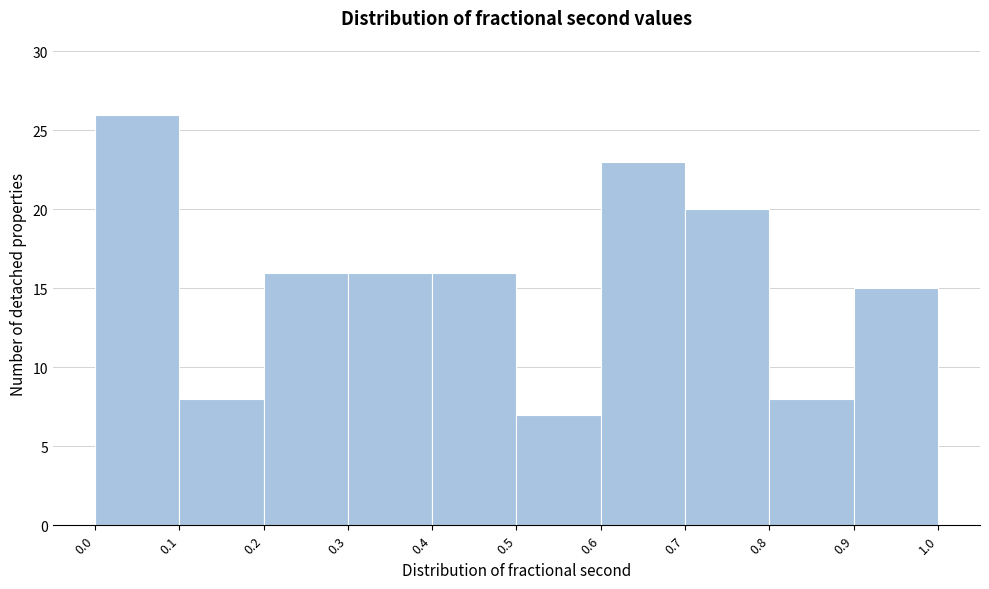

How tall is the bar that spans 0.6 to 0.7 on the x-axis? The values are not printed on the chart, so give them approximately, as read against the axis.

23